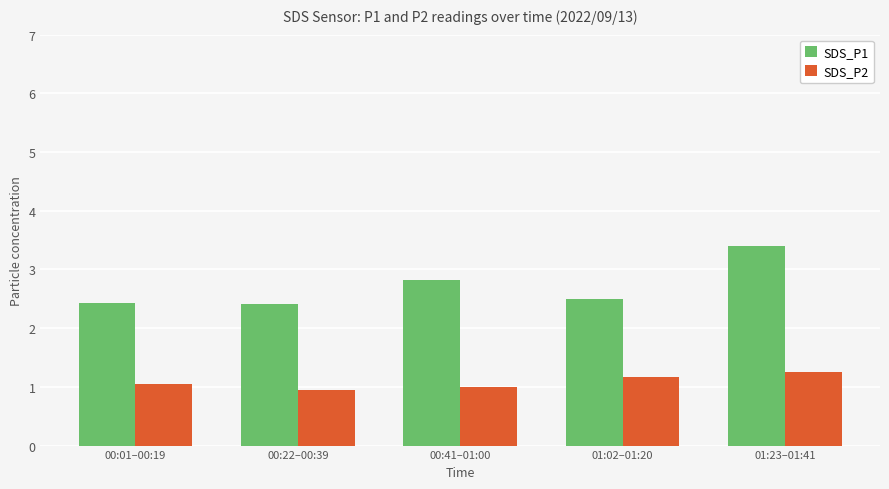

At how many categories does at least one series exceed 1?

5